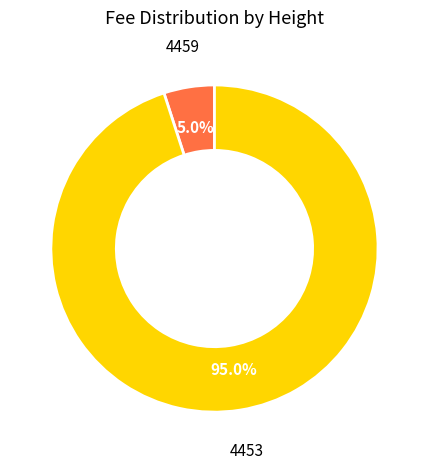

Is there a majority slice in this chart?

Yes